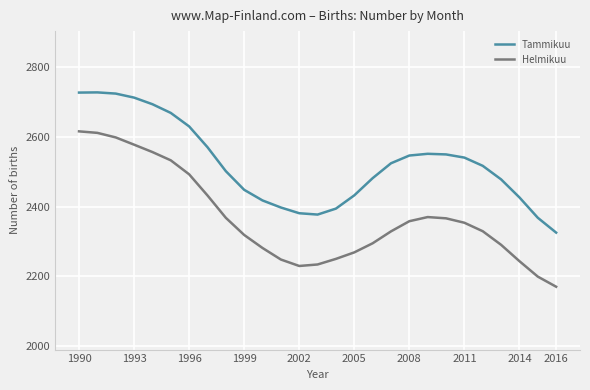

Which series has the largest range (max minus min)?

Helmikuu